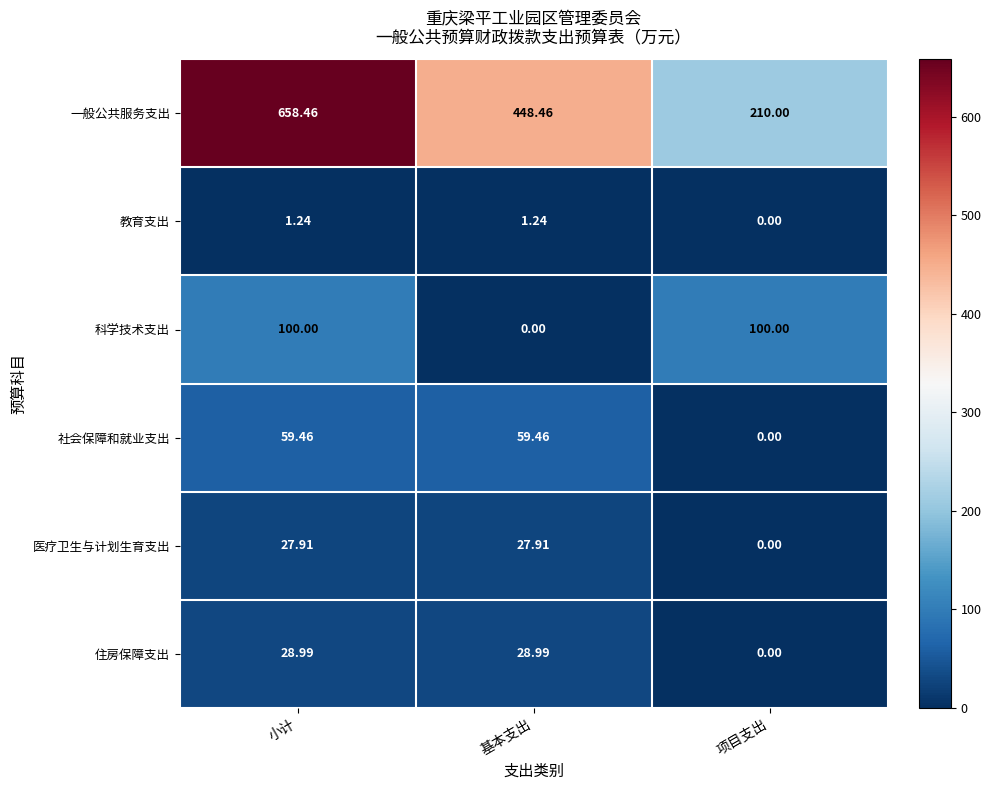

Which category has the lowest value in the 住房保障支出 series?

项目支出